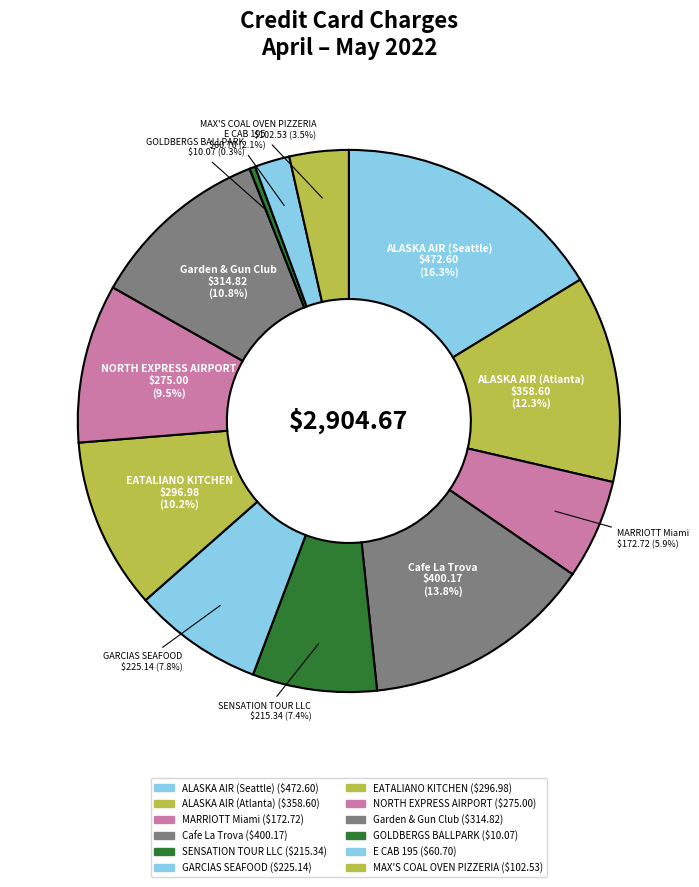

Count the number of slices in the pie.

12